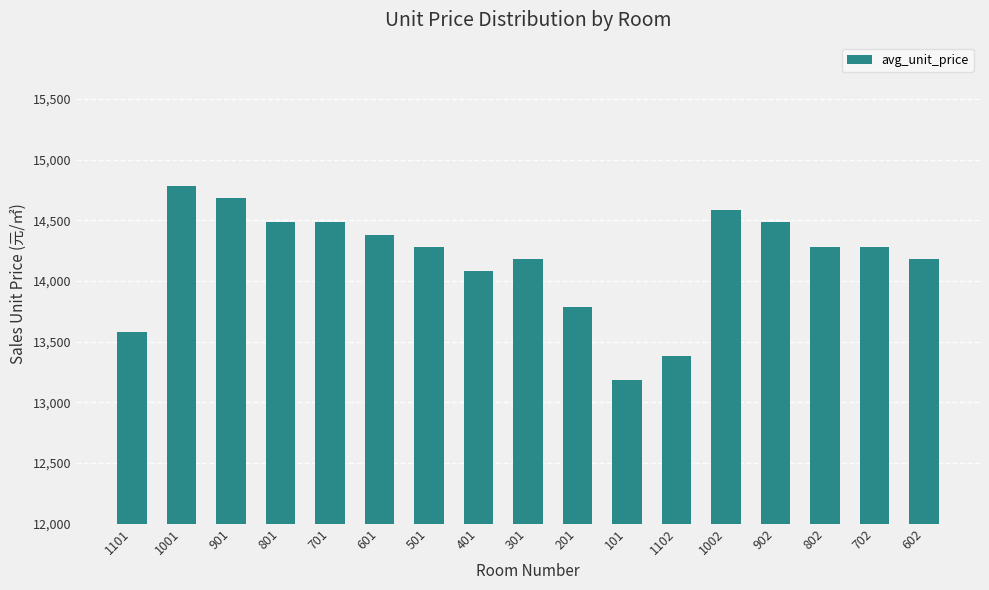

What position from the right is 702?

2